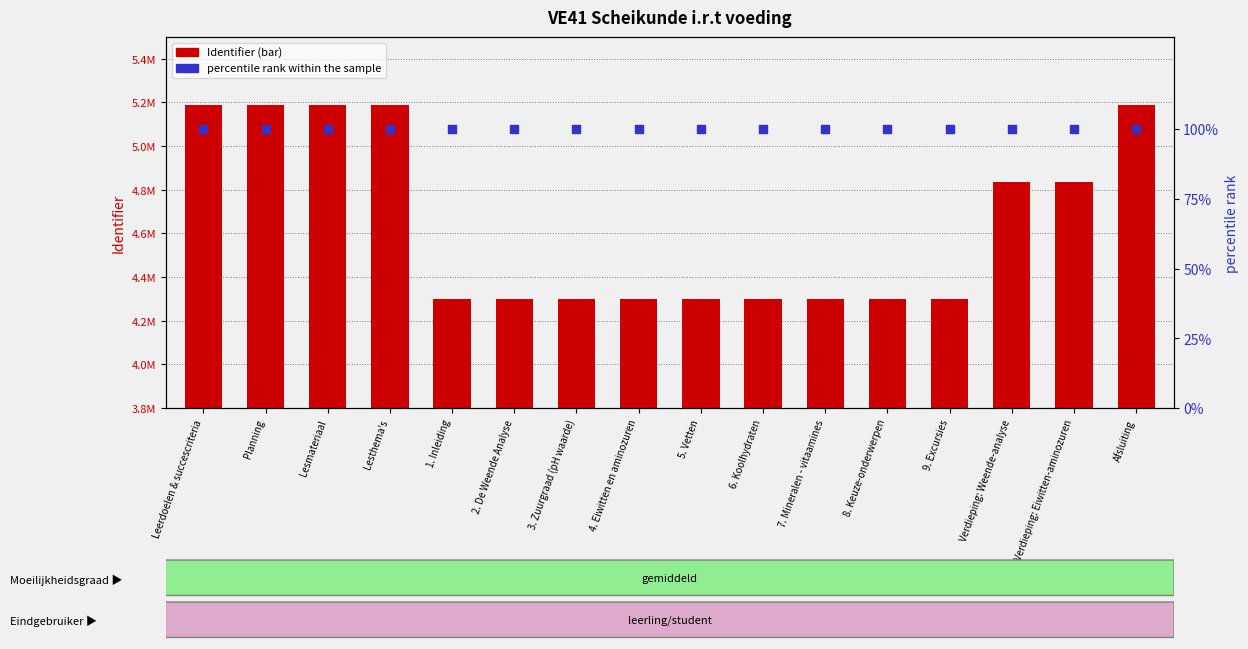

Which series has the widest spread of Y values?

Identifier